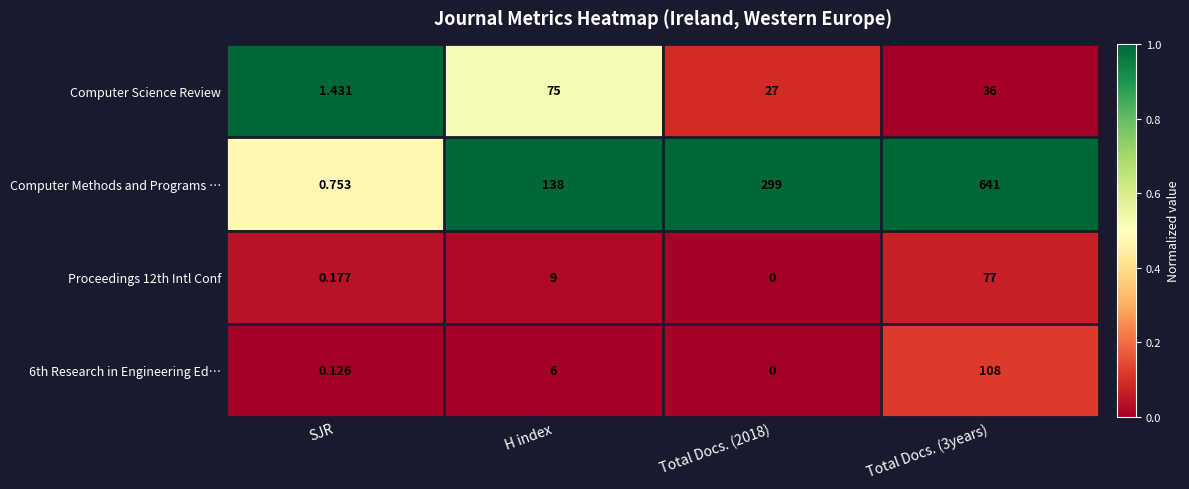

Is the value of Computer Science Review at Total Docs. (2018) greater than the value of Computer Methods and Programs … at Total Docs. (2018)?

No